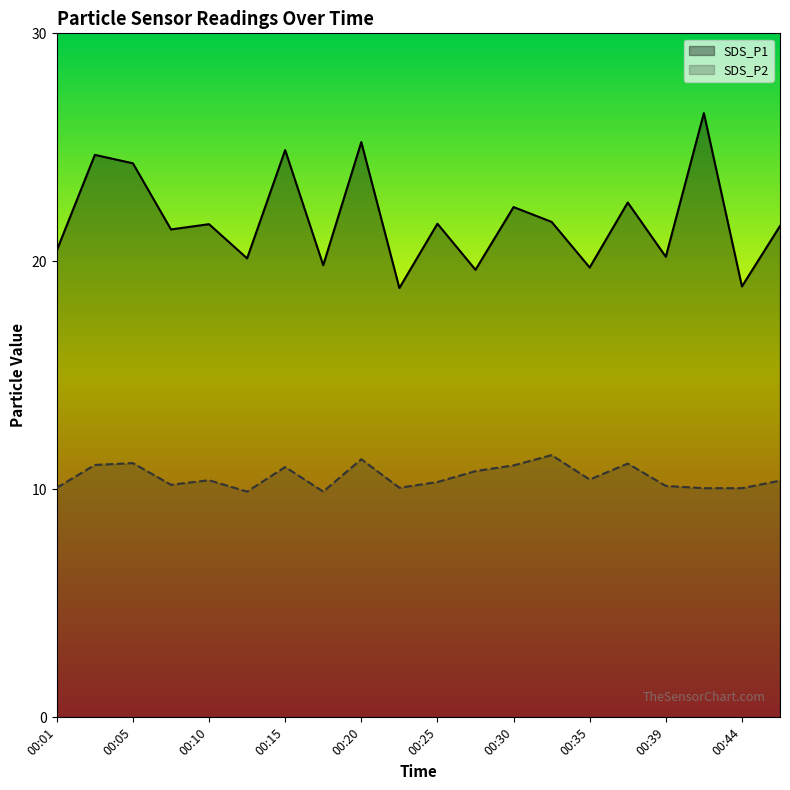

How many values in the SDS_P2 series are below 10?

2